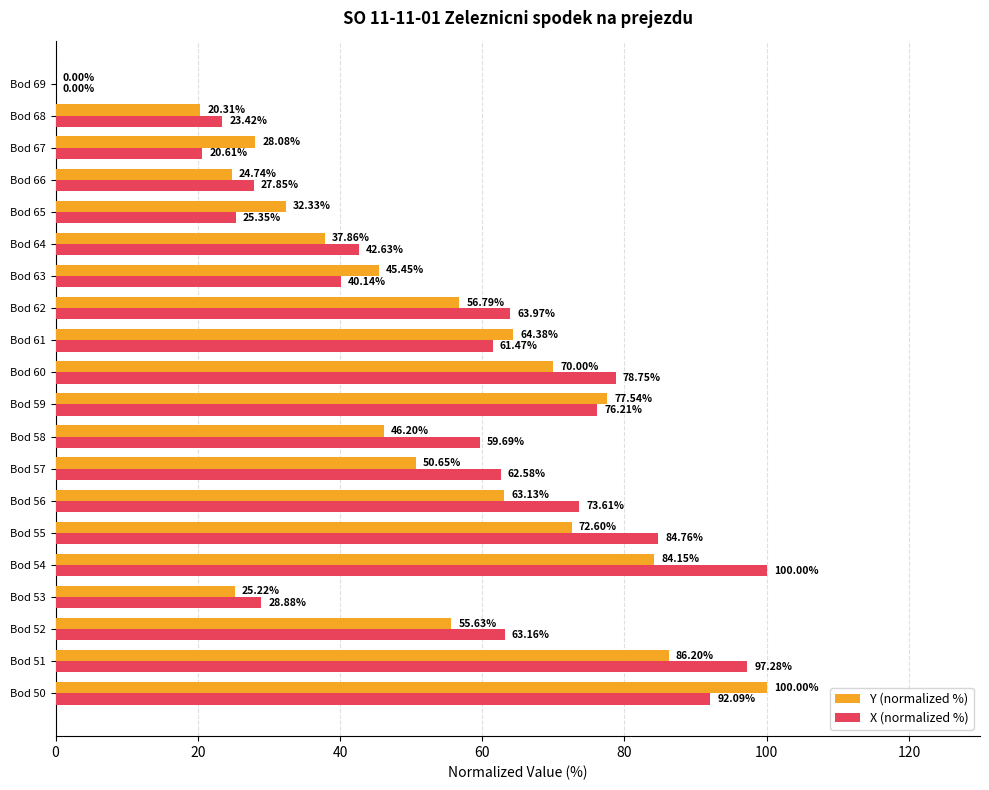

What is the maximum value shown in the chart?

100.0